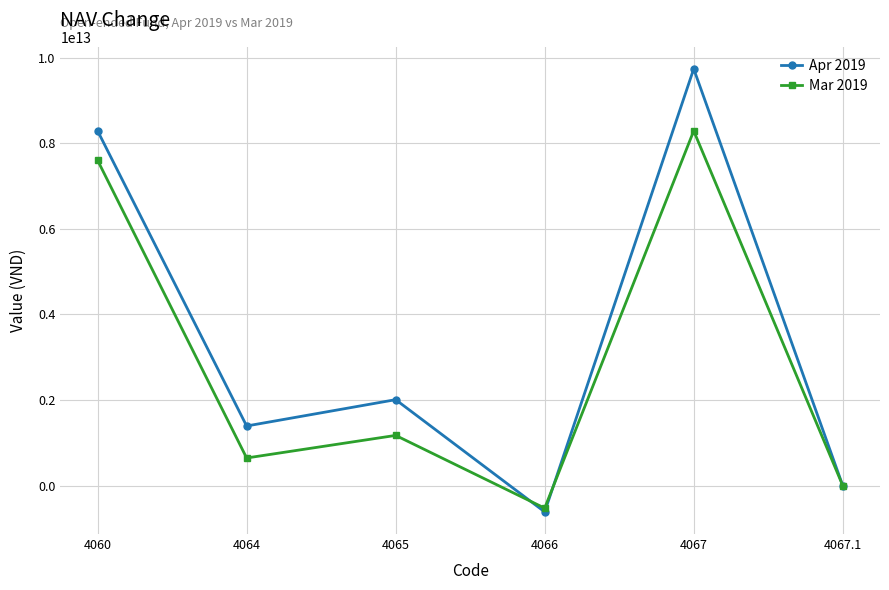

At how many categories does at least one series exceed 520849312829?

4